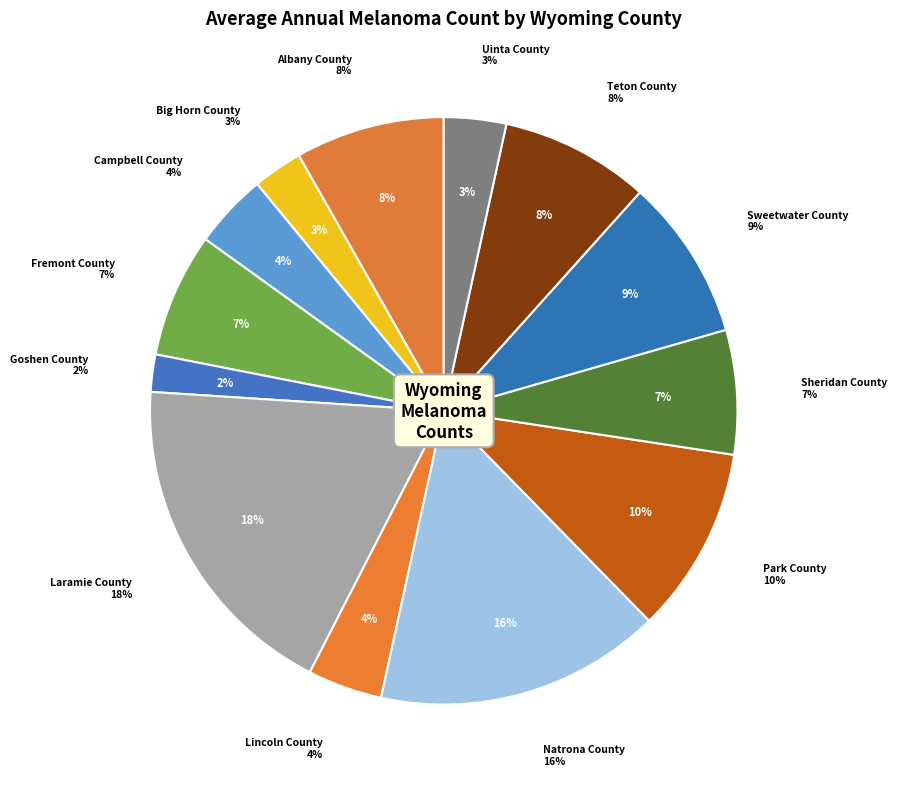

True or false: Fremont County accounts for 1% of the total.

False